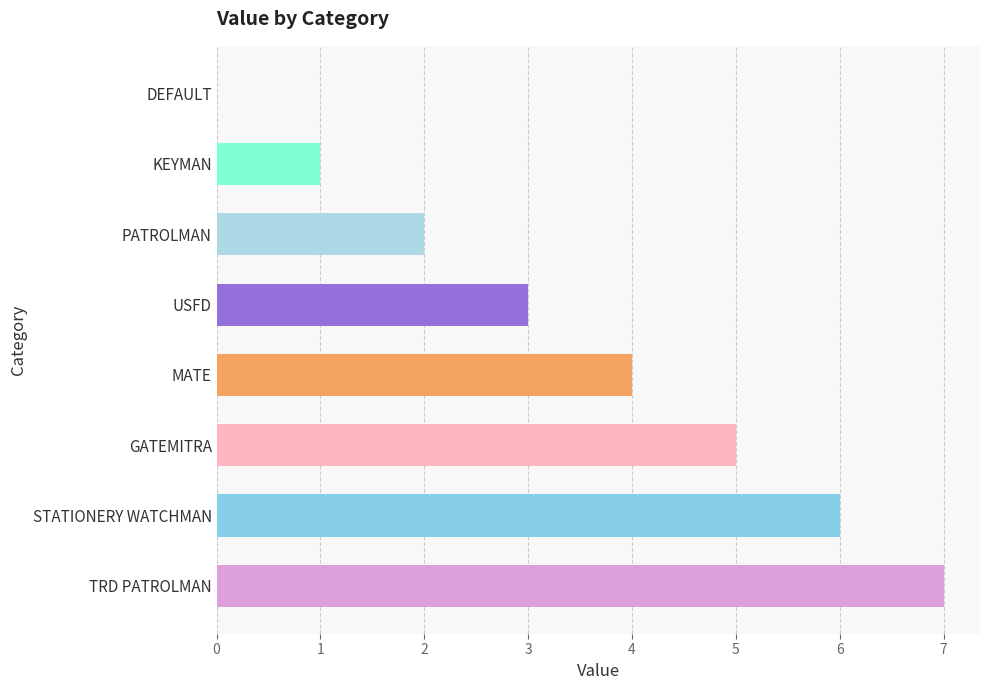

Which has a higher value, STATIONERY WATCHMAN or TRD PATROLMAN?

TRD PATROLMAN